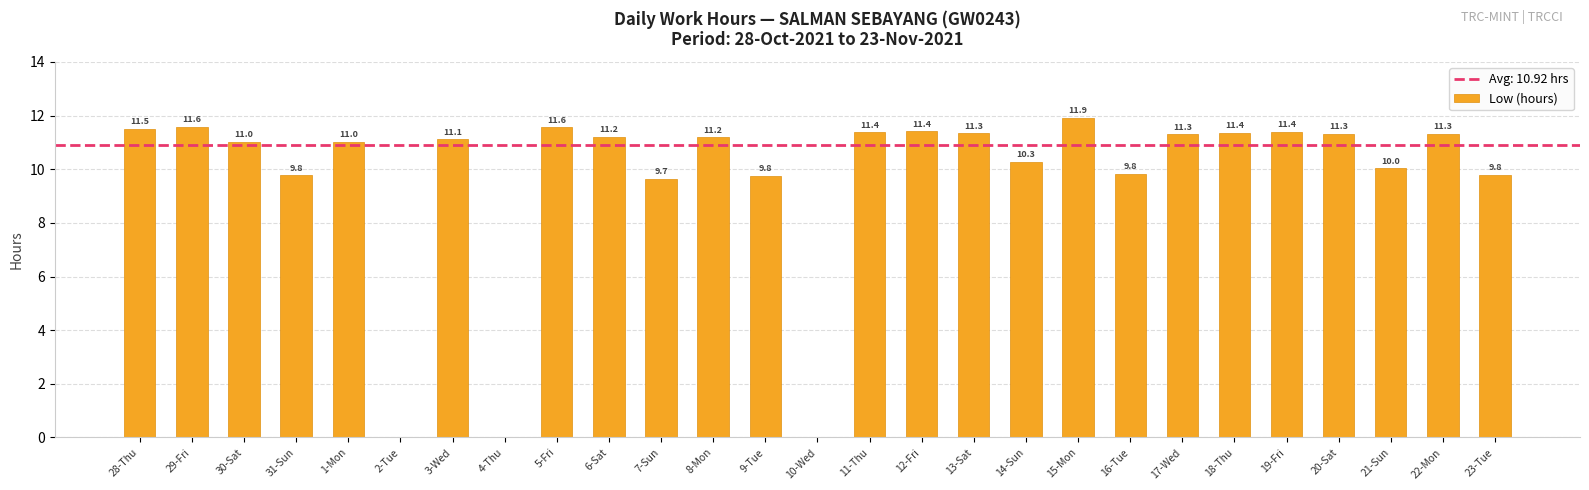

True or false: the data shows 11.0 at 30-Sat.

True